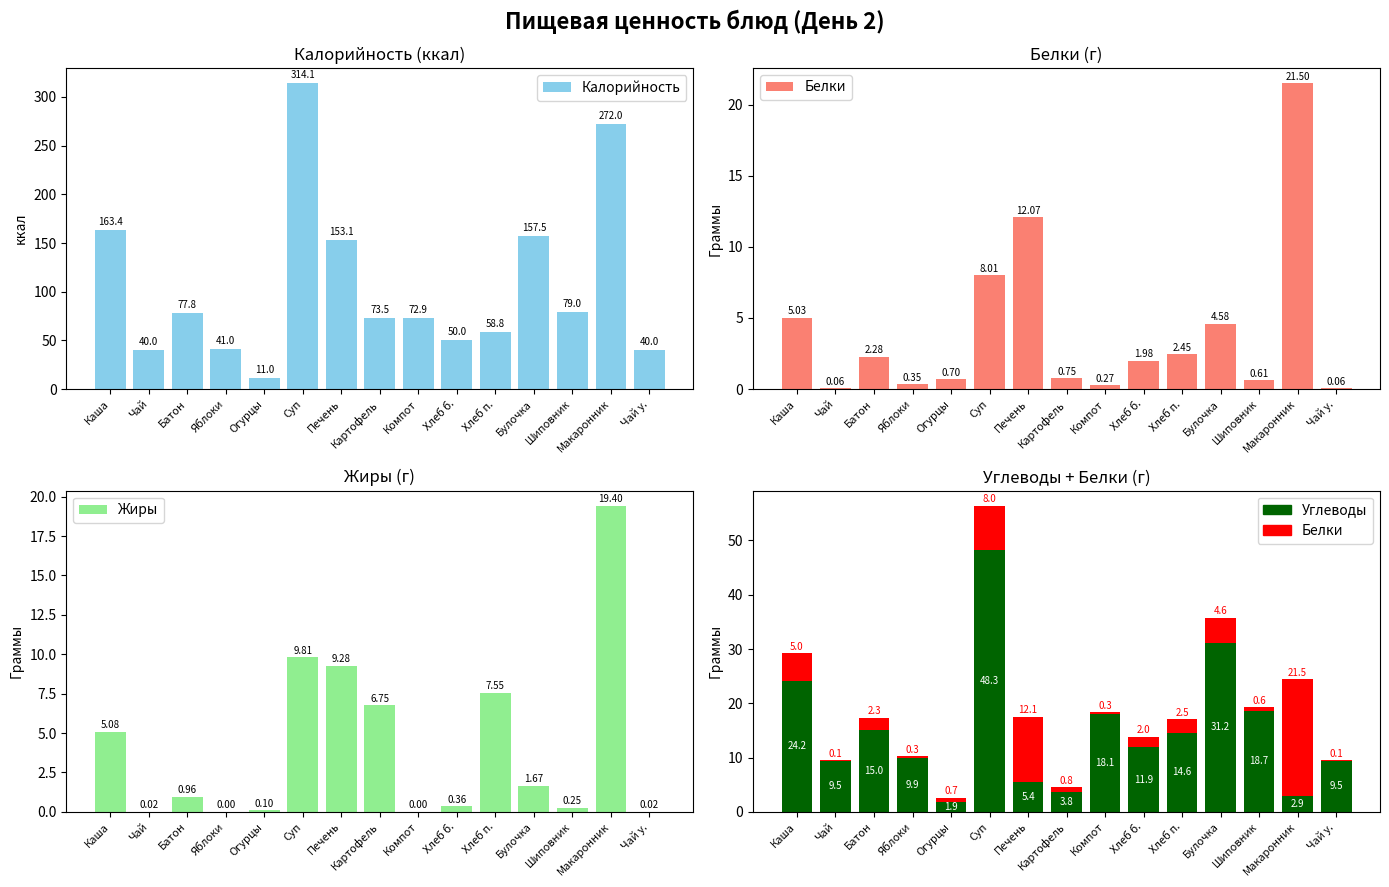

What are all the series names shown in the legend?

Калорийность, Белки, Жиры, Углеводы